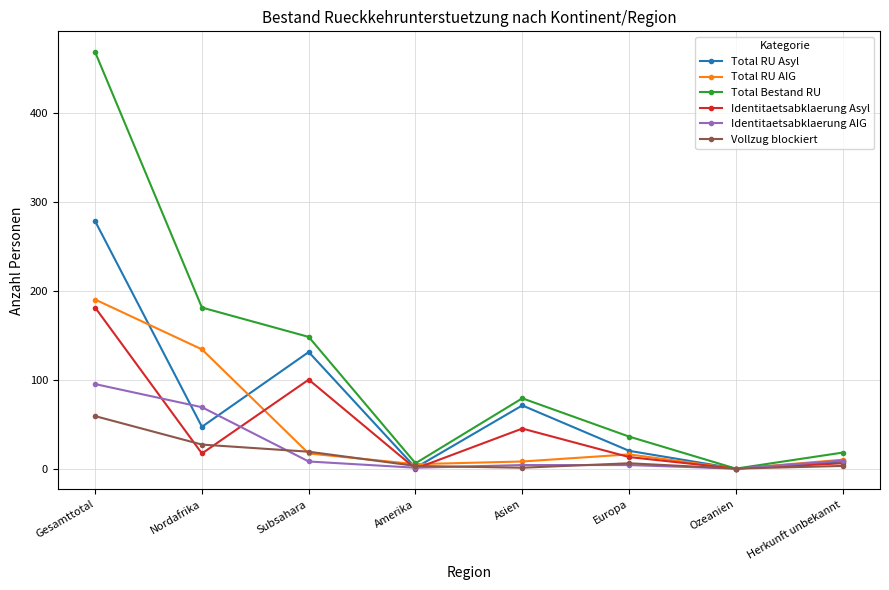

True or false: Identitaetsabklaerung Asyl has a value of 0 at Ozeanien.

True